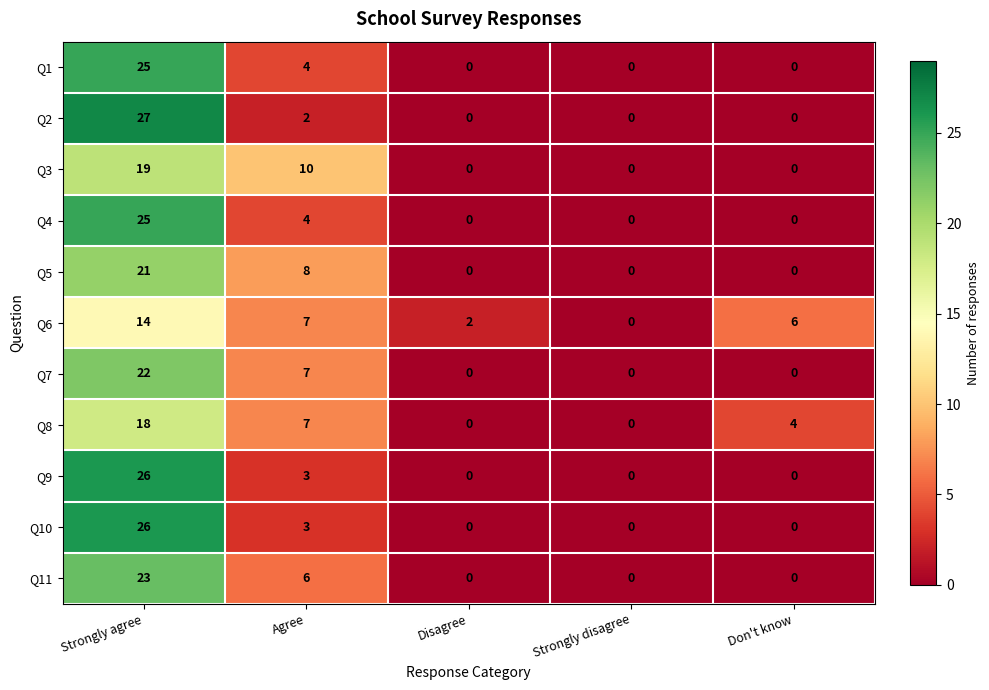

Is it true that Q6 equals -9 at Strongly disagree?

False